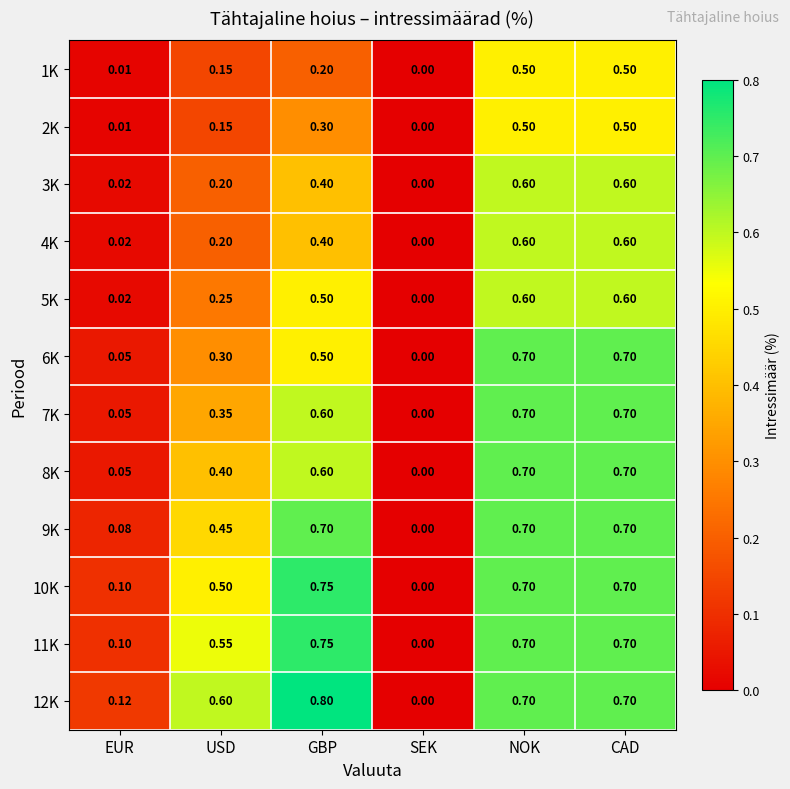

At which category does the chart reach its minimum across all series?

SEK